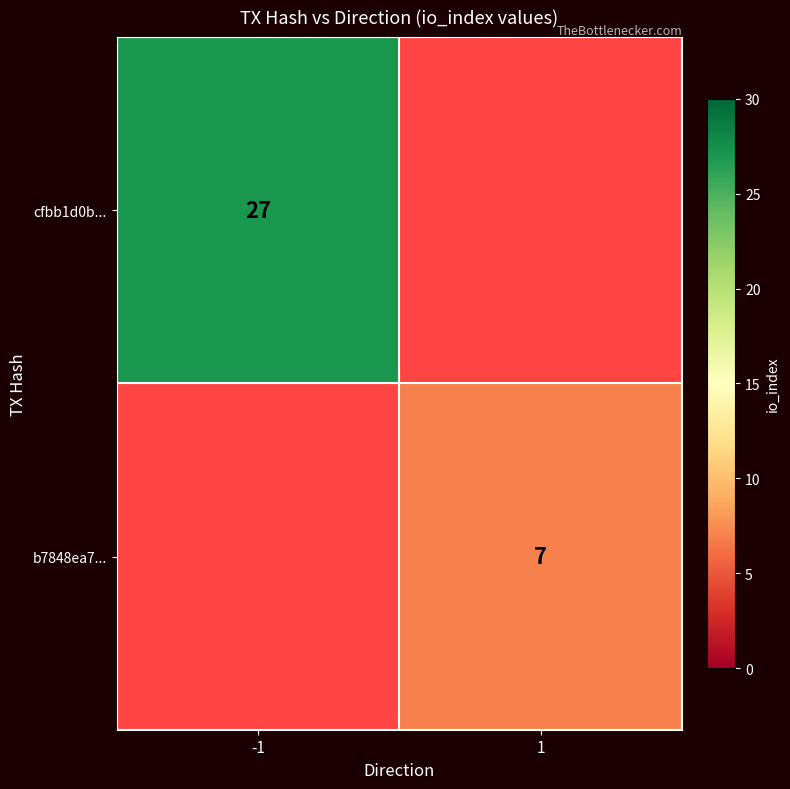

Is it true that b7848ea7... equals 3 at 1?

False